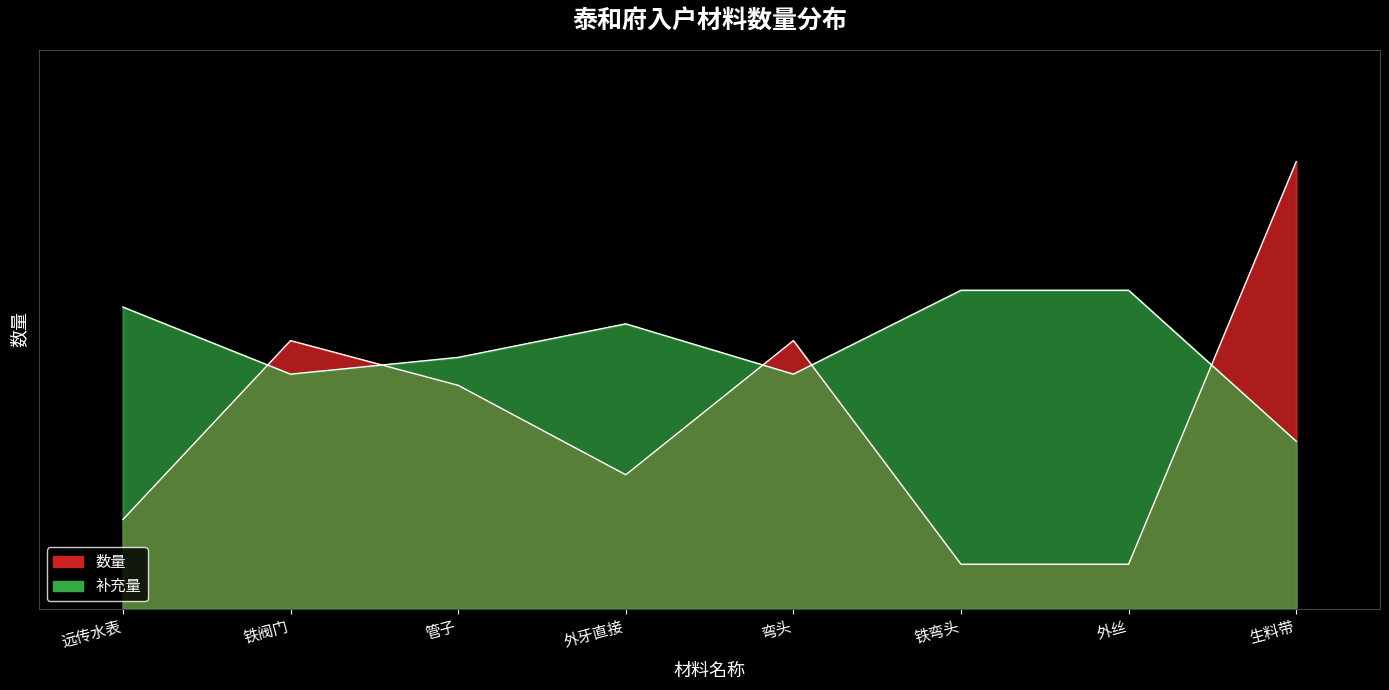

At which label does the data first exceed 40?

铁阀门